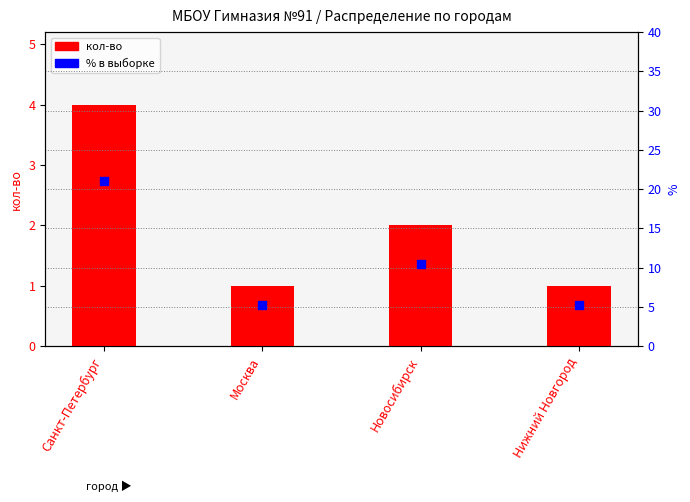

At which category is the sum across all series the highest?

Санкт-Петербург